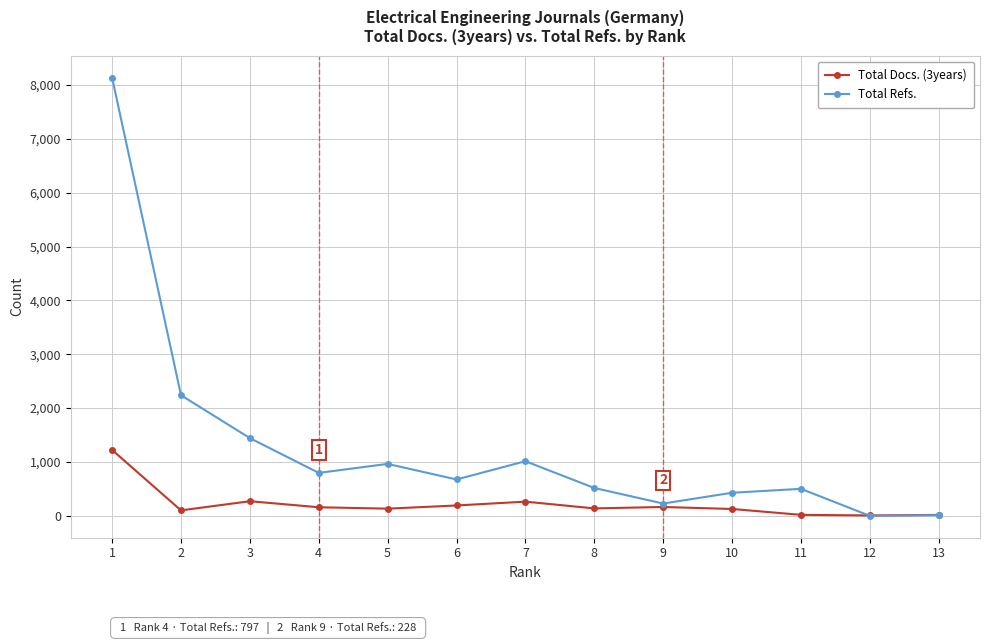

True or false: Total Refs. has more than 0 interior local peaks.

True